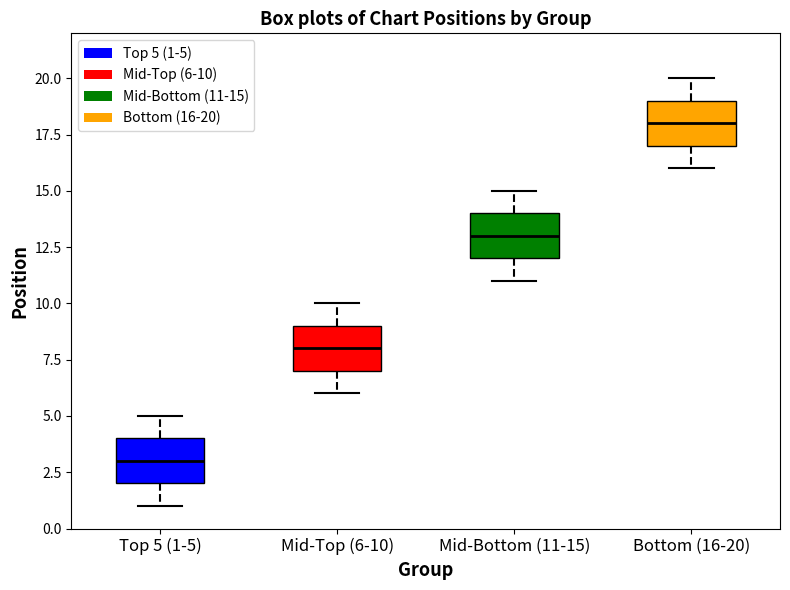

Reading left to right, read every box against the y-axis: the position of its median line, the range the box covers, and the ends of its whiskers. The values are not printed on the chart, so give them approximately, as read against the axis.

Top 5 (1-5): median 3, box 2 to 4, whiskers 1 to 5
Mid-Top (6-10): median 8, box 7 to 9, whiskers 6 to 10
Mid-Bottom (11-15): median 13, box 12 to 14, whiskers 11 to 15
Bottom (16-20): median 18, box 17 to 19, whiskers 16 to 20